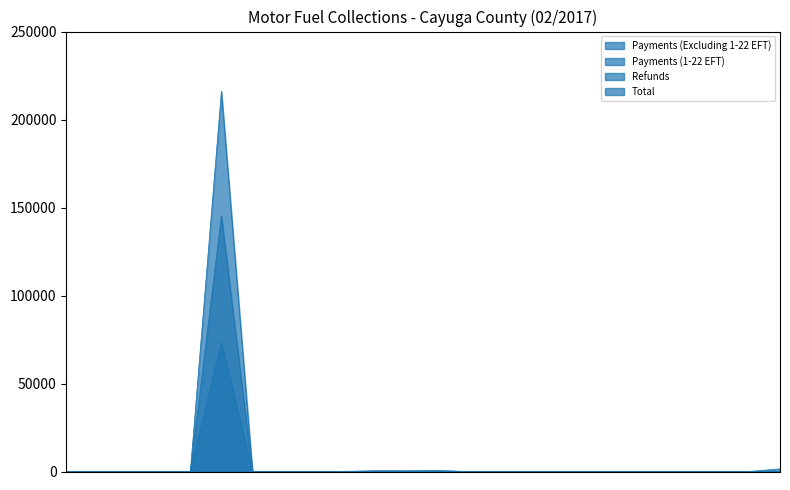

True or false: Payments (Excluding 1-22 EFT) has more than 1 points higher than both neighbors.

True